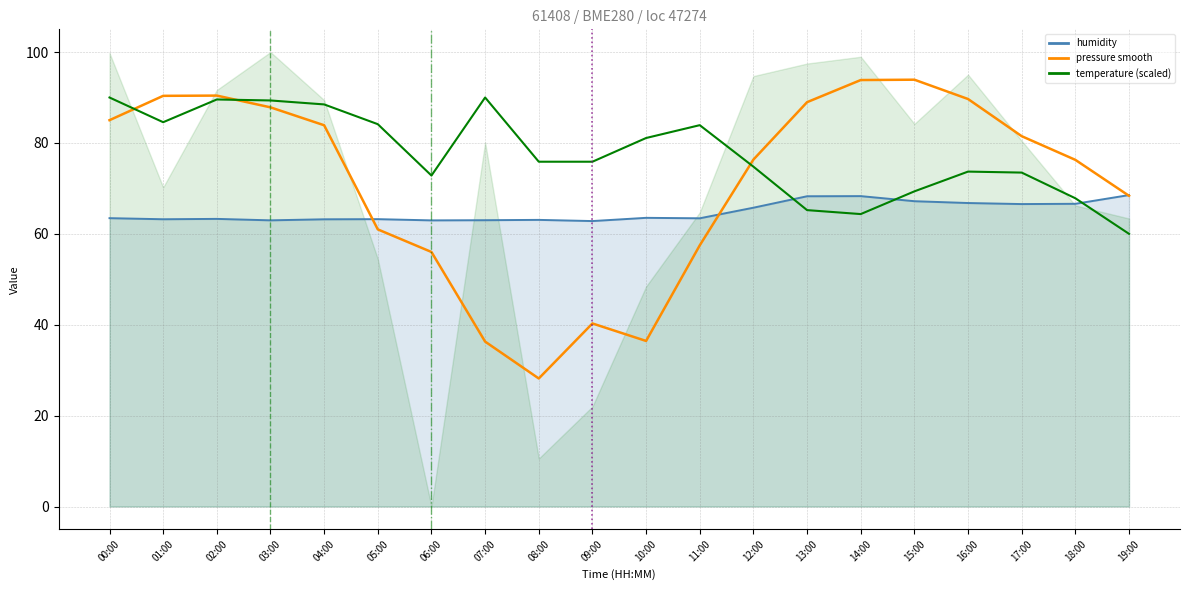

Where do temperature (scaled) and pressure smooth first cross each other?

00:00 and 01:00